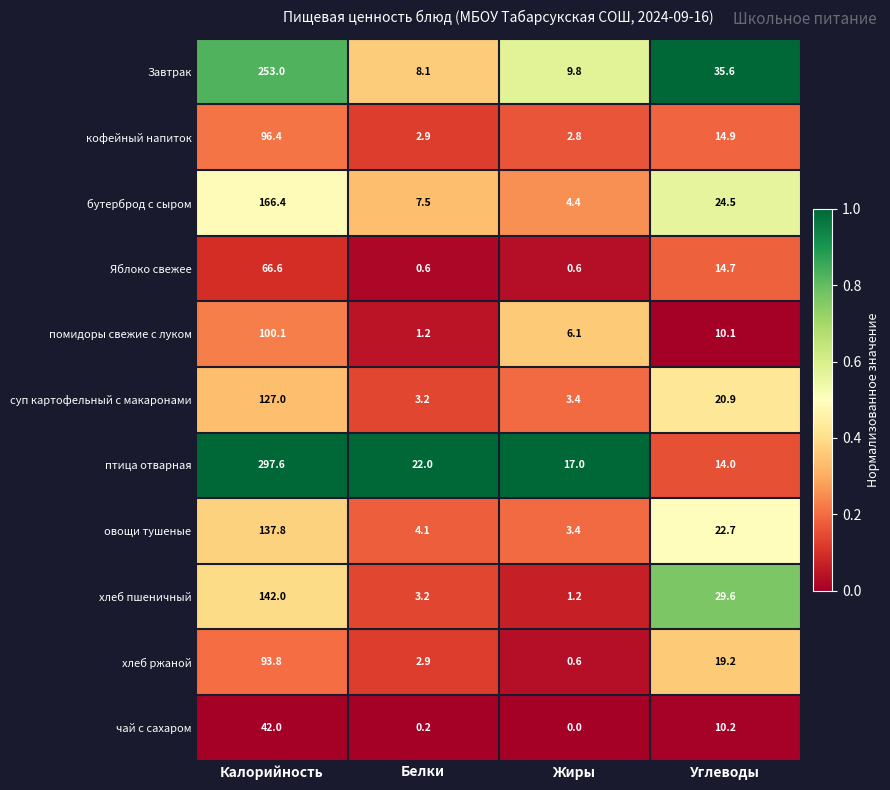

What is the difference between the second highest and minimum values in the чай с сахаром series?

10.2